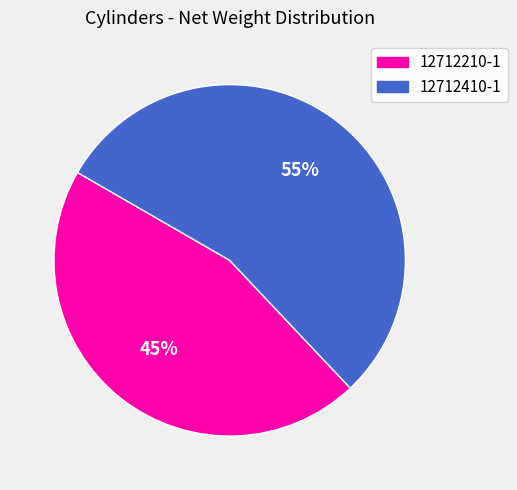

What percentage is the 12712210-1 slice, to the nearest percent?

45%